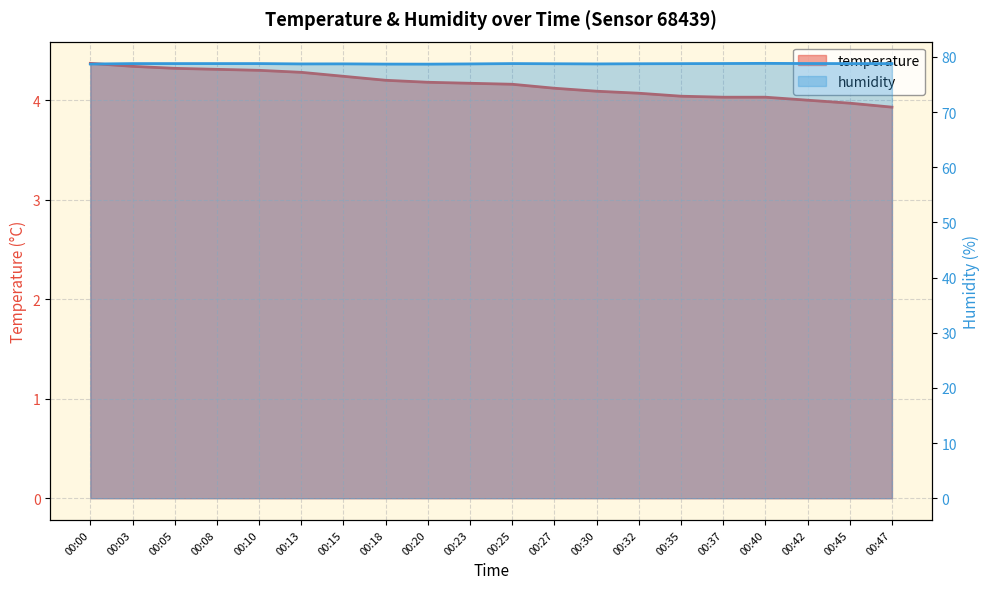

Between 00:27 and 00:30, which series saw the biggest shift?

humidity